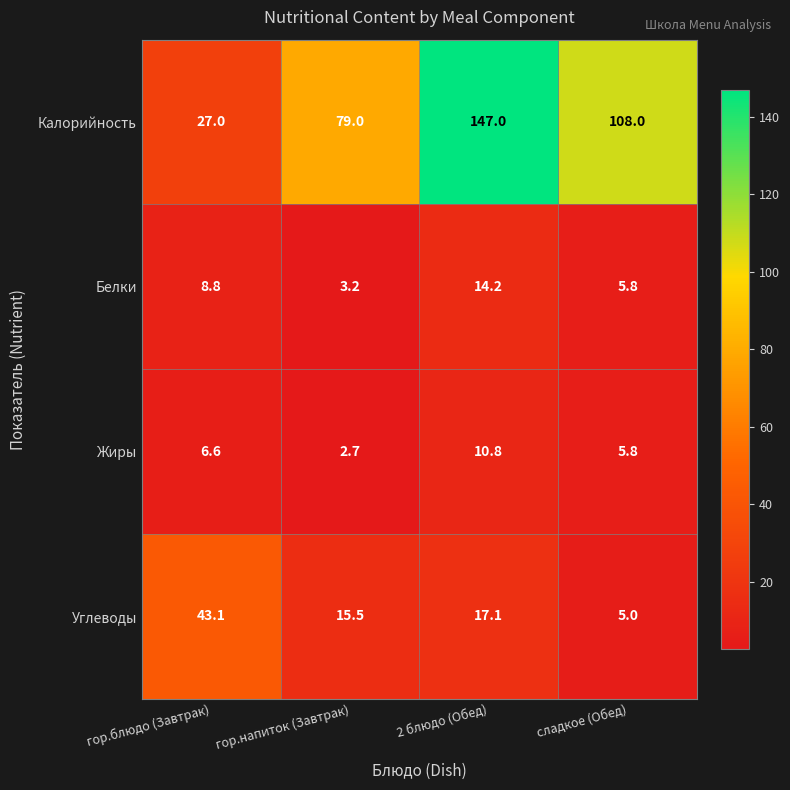

What is the difference between the second highest and minimum values in the Белки series?

5.6